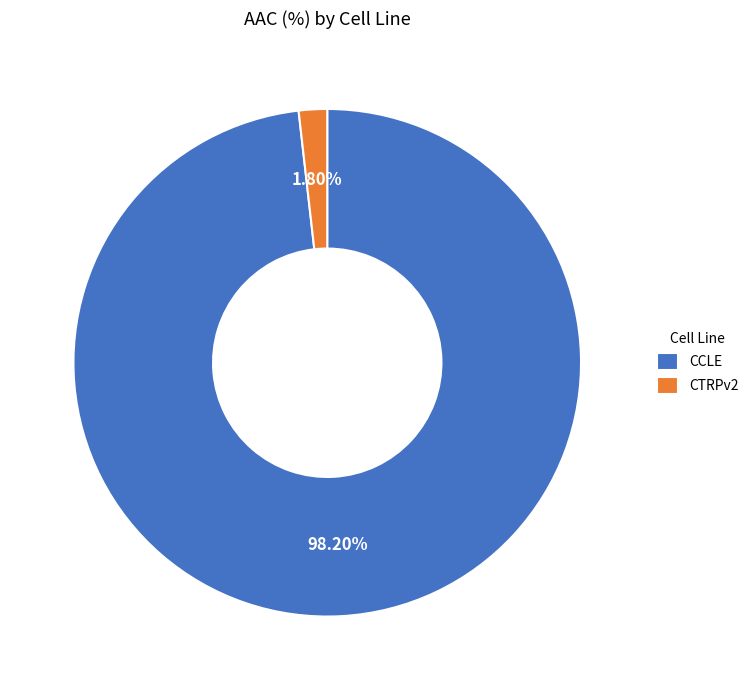

To the nearest percent, what percentage of the pie is CTRPv2?

2%